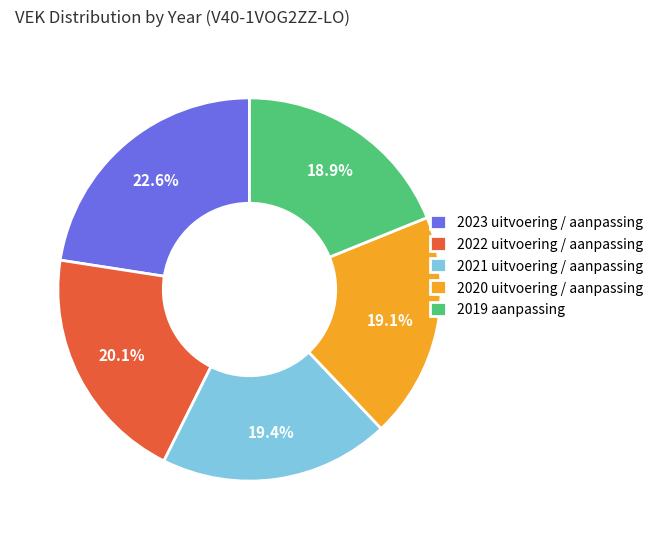

To the nearest percent, what portion does 2022 uitvoering / aanpassing represent?

20%